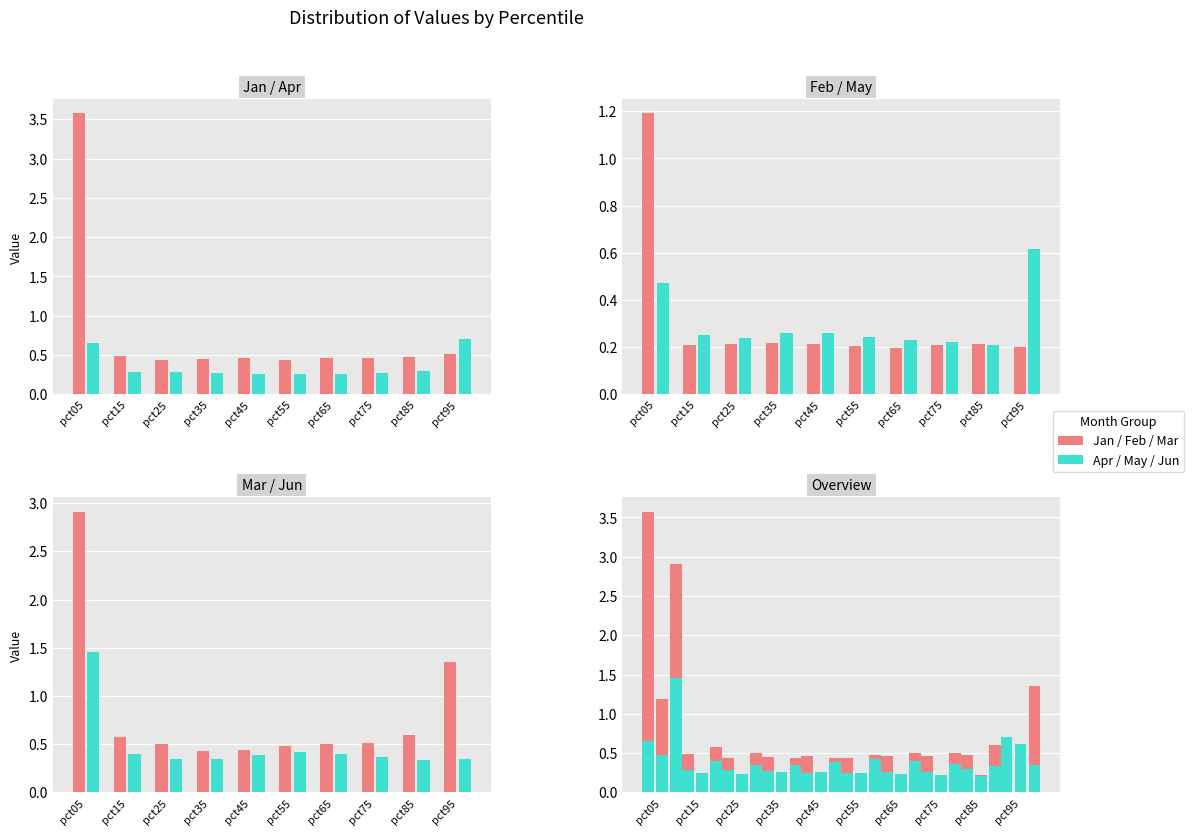

How many Jun values are between 0 and 1?

9